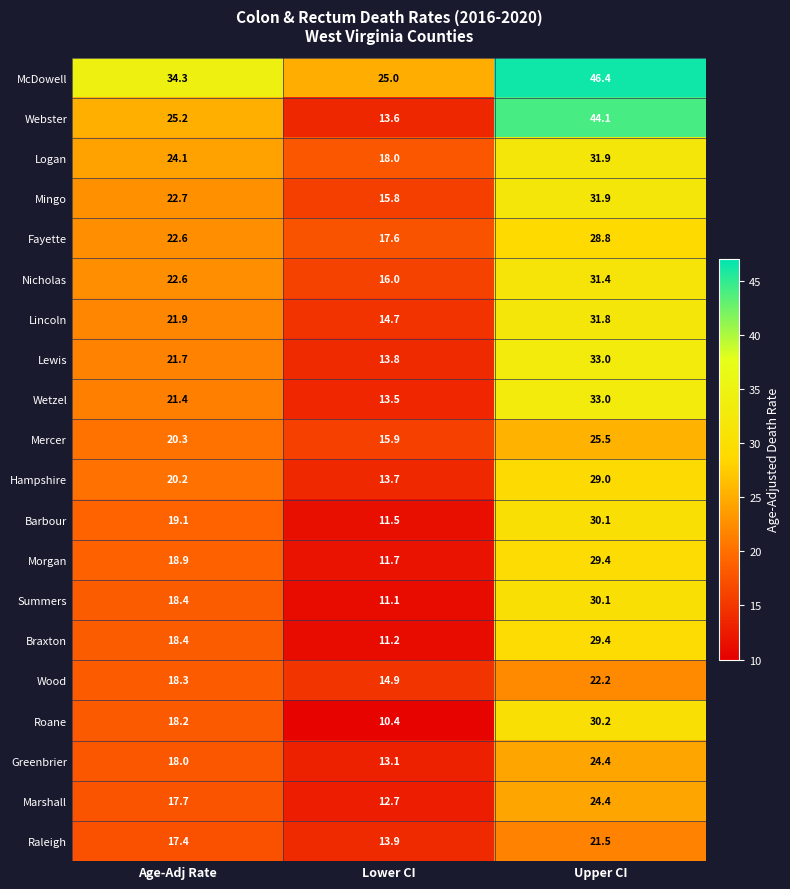

True or false: Barbour has a value of 11.5 at Lower CI.

True